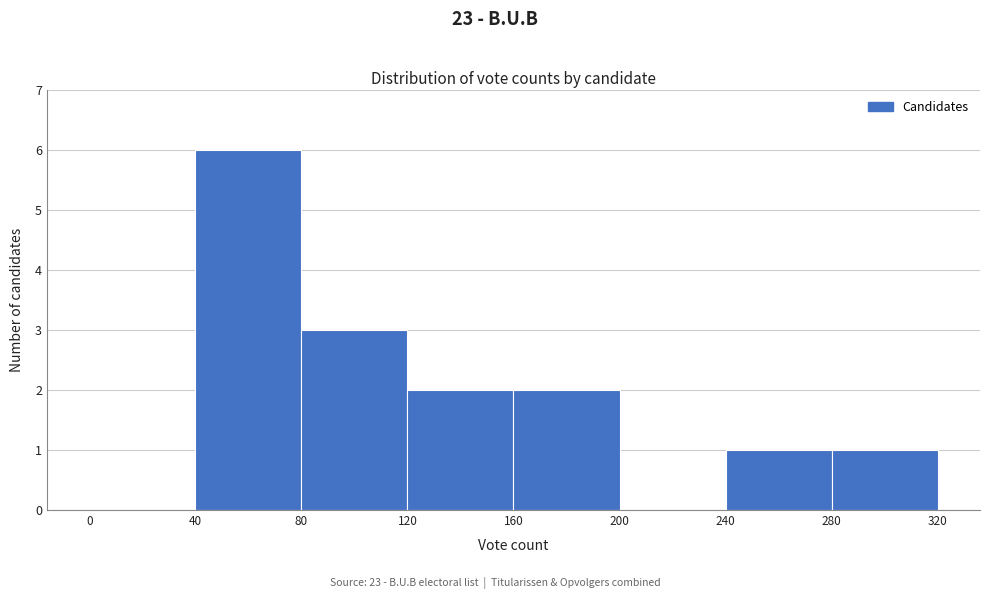

Over which range of the x-axis is the bar tallest?

40 to 80